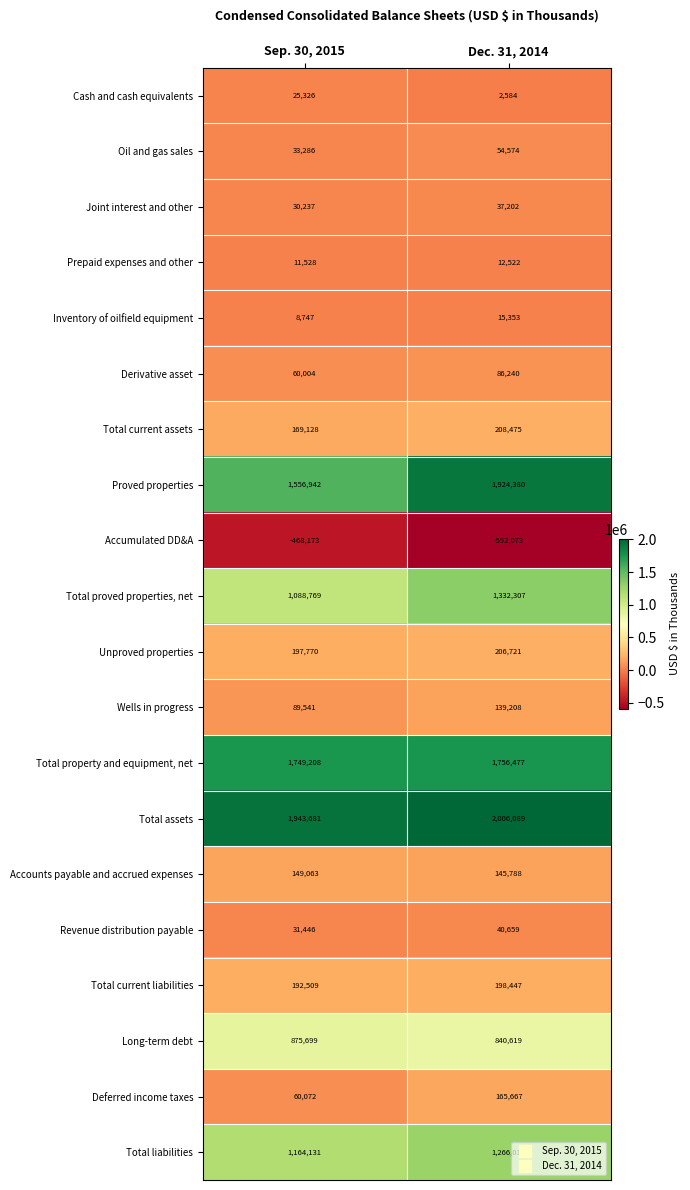

At which category does the chart reach its minimum across all series?

Dec. 31, 2014